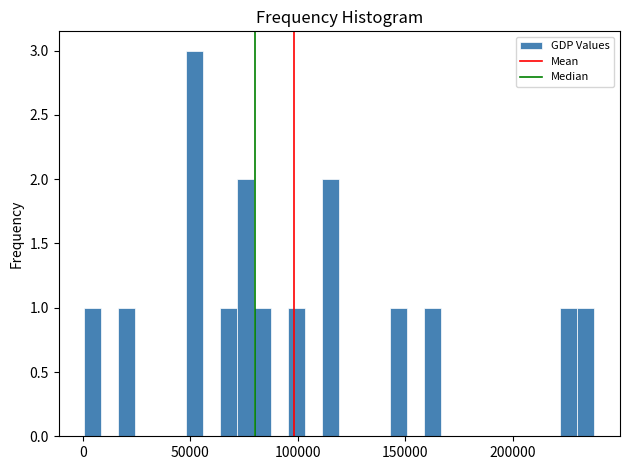

Read against the x-axis, roughly where is the centre of the tallest bar?

50000